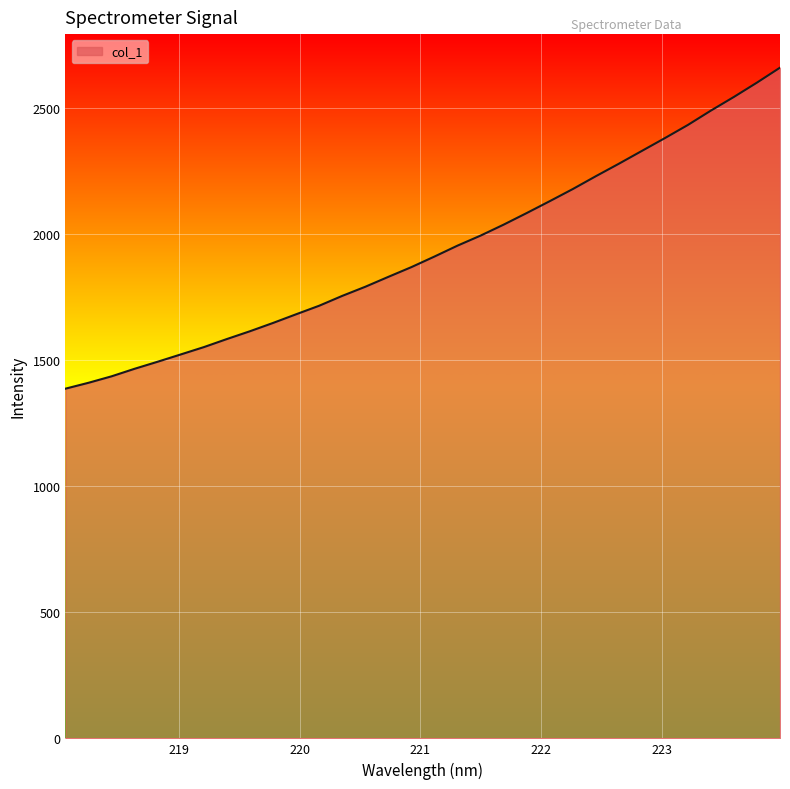

What is the minimum value shown in the chart?

1387.6